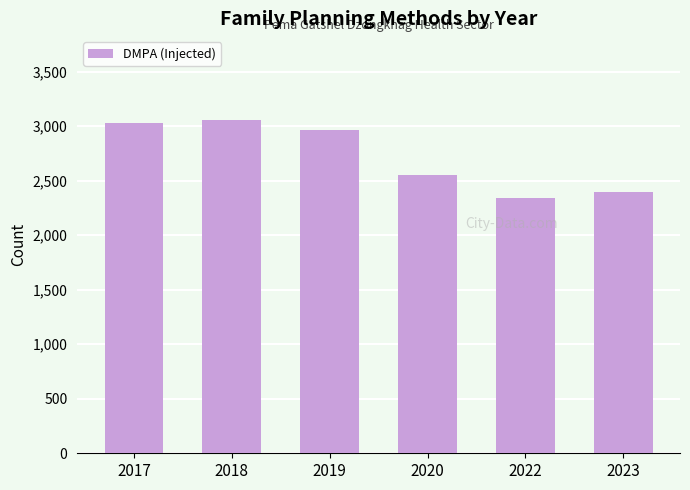

What is the ratio of the value at 2020 to the value at 2017?

0.8